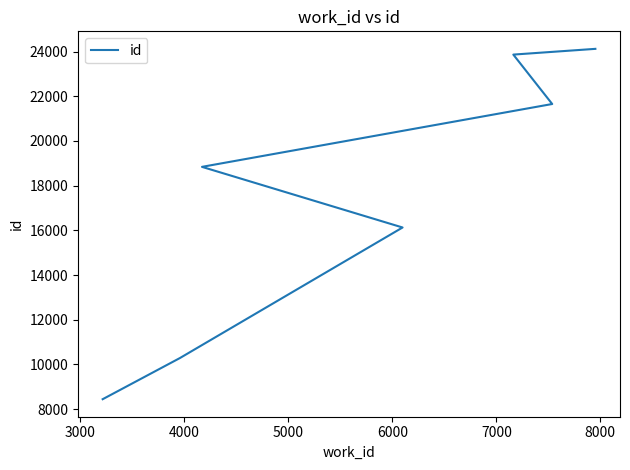

What is the sum of the values at 5000 and 4000?

34967